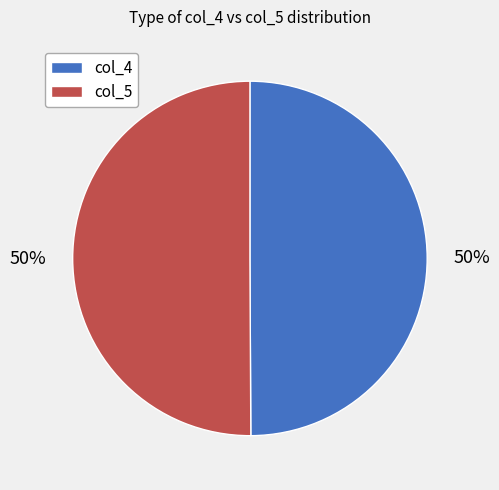

How many slices are in this pie chart?

2